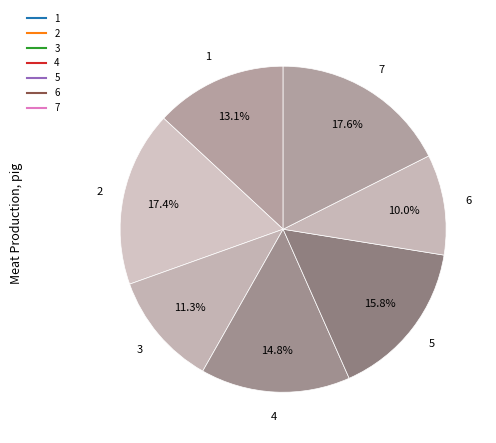

How many slices are in this pie chart?

7